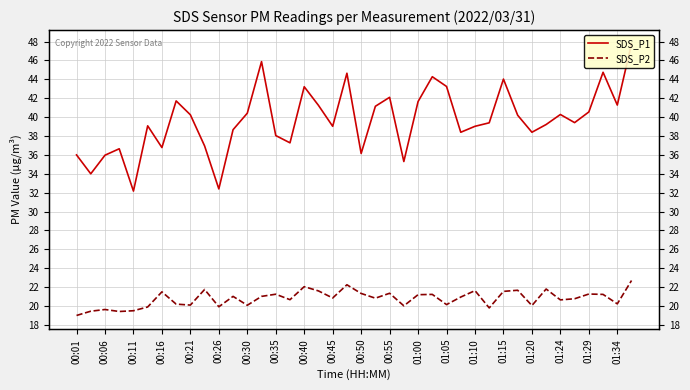

Rank the series at 00:21 from lowest to highest value.

SDS_P2, SDS_P1